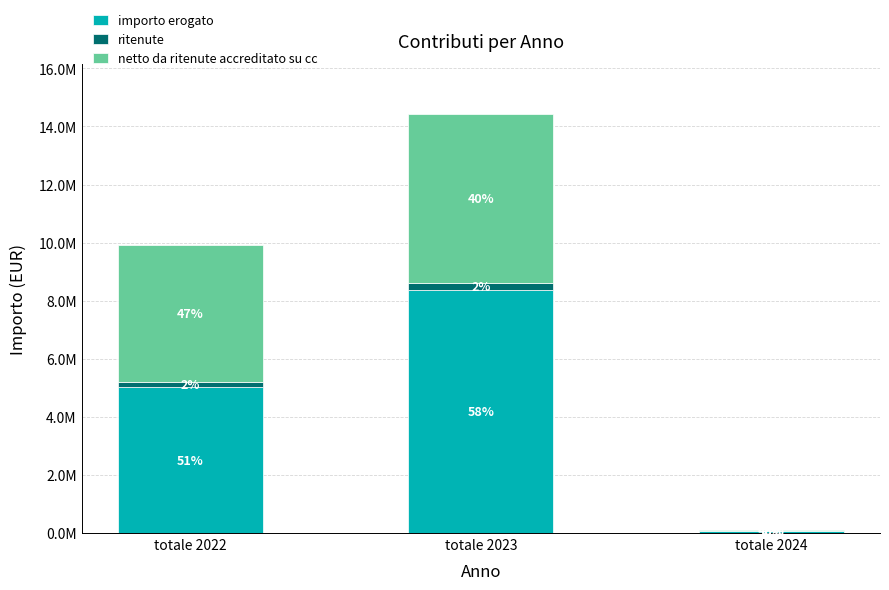

What is the sum of all ritenute values?

440582.6